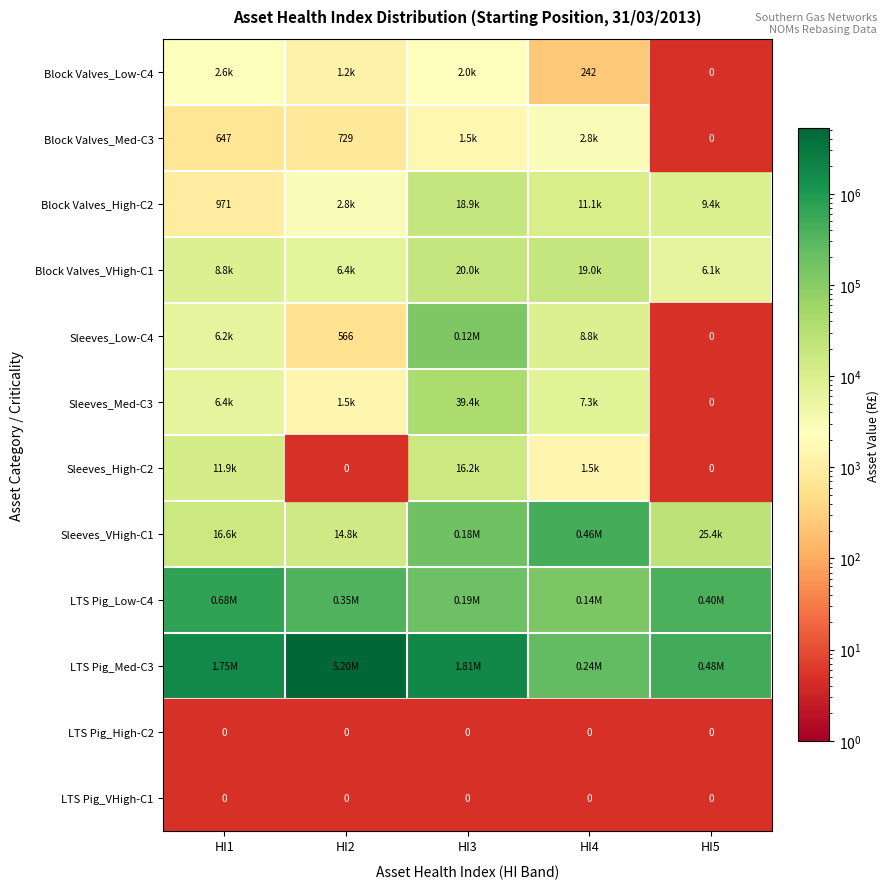

True or false: Sleeves_VHigh-C1 has a value of 314744.4 at HI4.

False